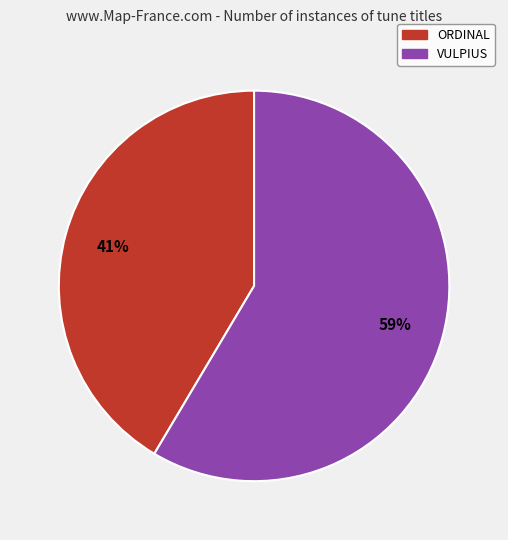

Which category has the smallest portion of the pie?

ORDINAL